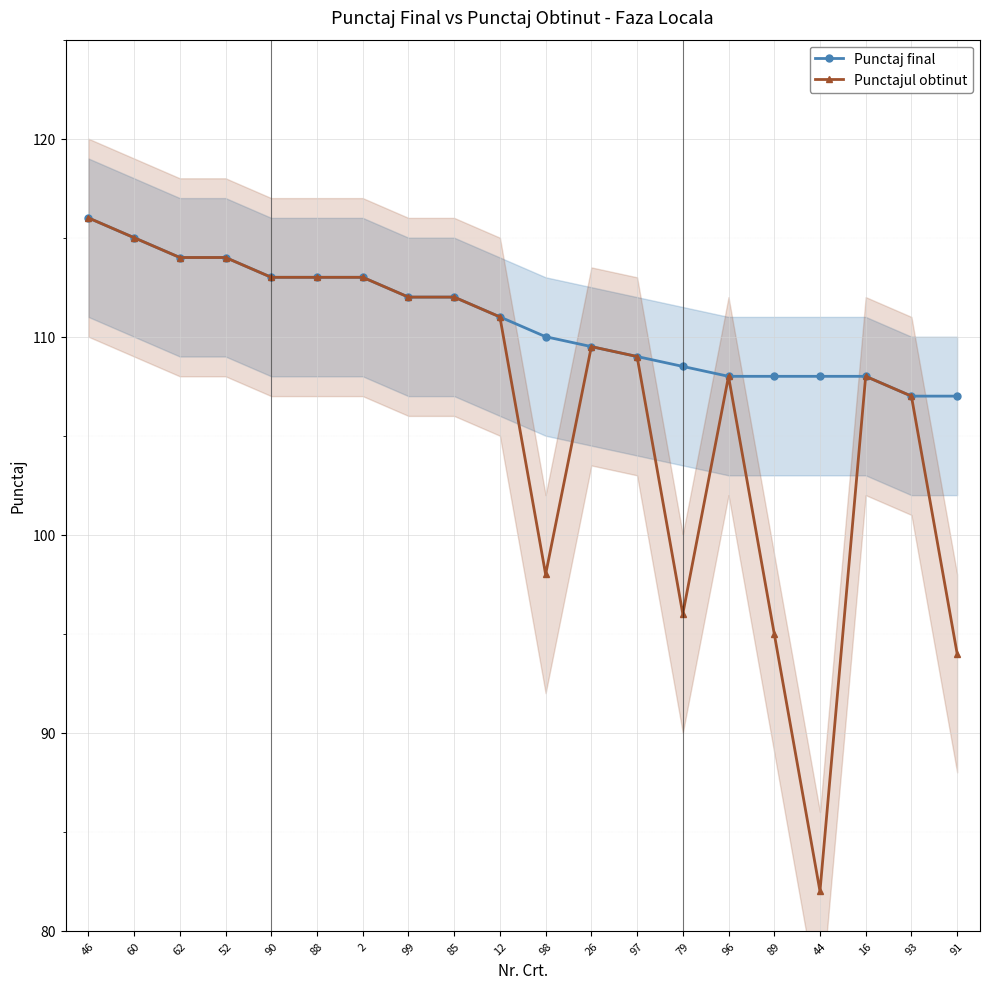

Reading right to left, what are all the values shown in this chart?

Punctaj final: 107.0	107.0	108.0	108.0	108.0	108.0	108.5	109.0	109.5	110.0	111.0	112.0	112.0	113.0	113.0	113.0	114.0	114.0	115.0	116.0
Punctajul obtinut: 94.0	107.0	108.0	82.0	95.0	108.0	96.0	109.0	109.5	98.0	111.0	112.0	112.0	113.0	113.0	113.0	114.0	114.0	115.0	116.0